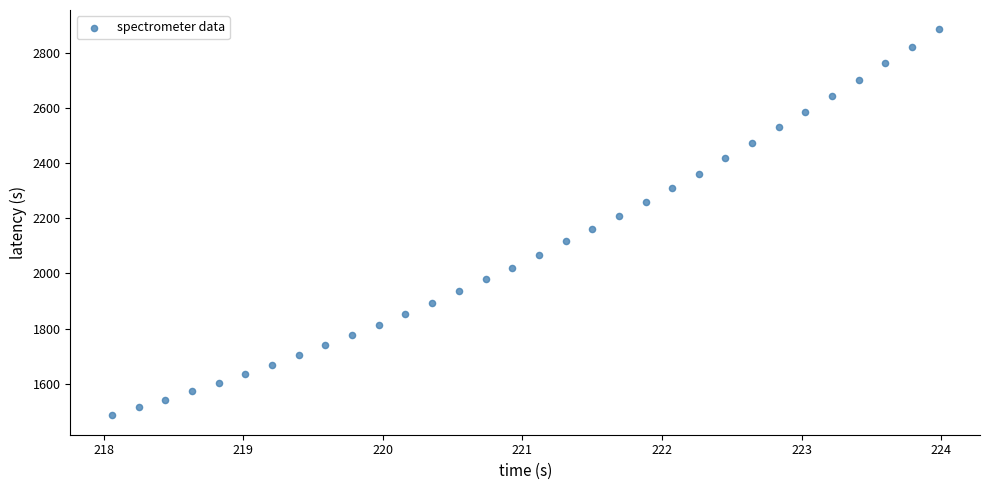

What is the range of Y values (max minus min)?

1400.2